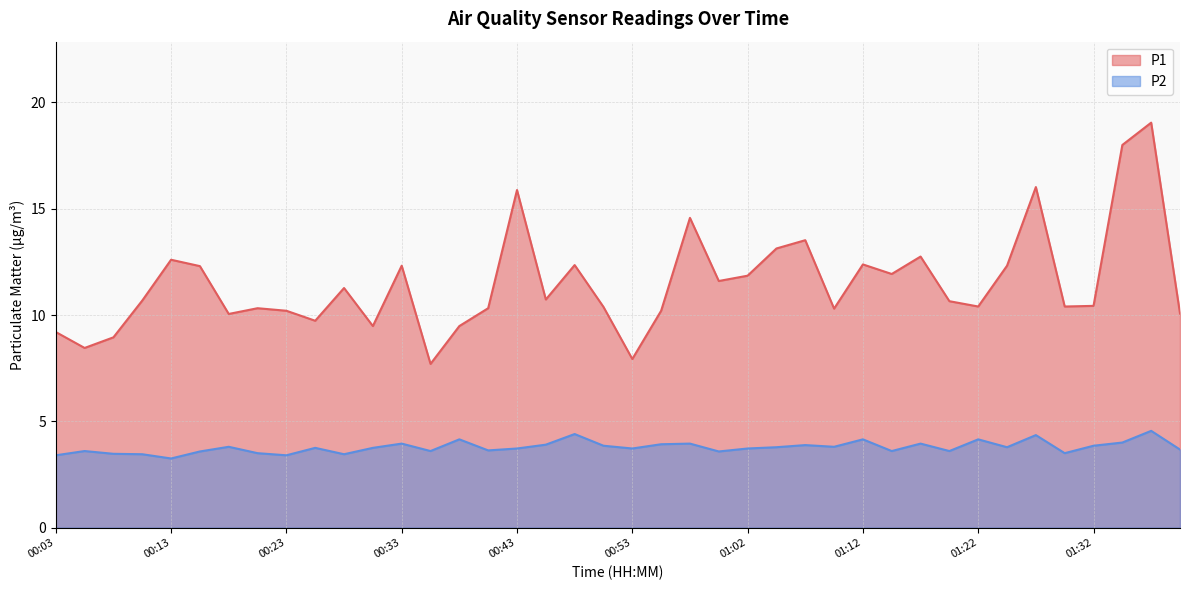

What is the label of the 37th point from the right?

00:11